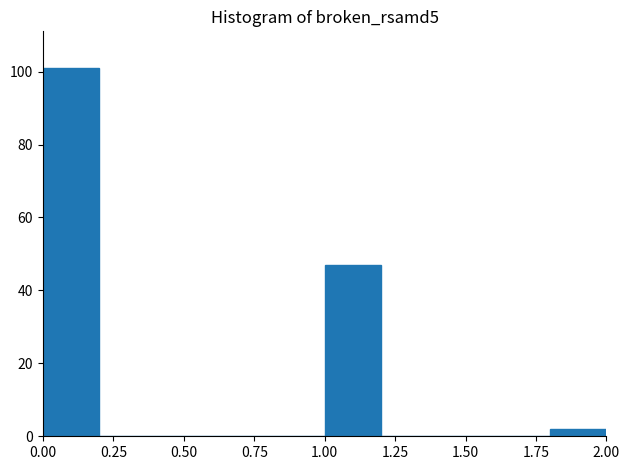

Reading left to right, transcribe this chart: for each bar, give the range it covers on the x-axis and its height. The values are not printed on the chart, so give them approximately, as read against the axis.

0.0 to 0.2: 102
0.2 to 0.4: 0
0.4 to 0.6: 0
0.6 to 0.8: 0
0.8 to 1.0: 0
1.0 to 1.2: 48
1.2 to 1.4: 0
1.4 to 1.6: 0
1.6 to 1.8: 0
1.8 to 2.0: 2